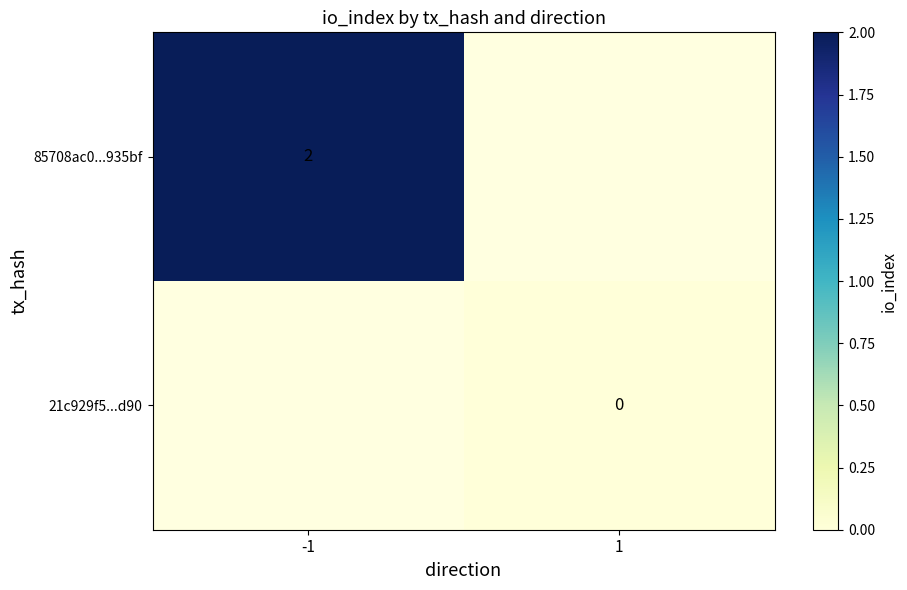

Is it true that 85708ac0...935bf equals 0 at -1?

False